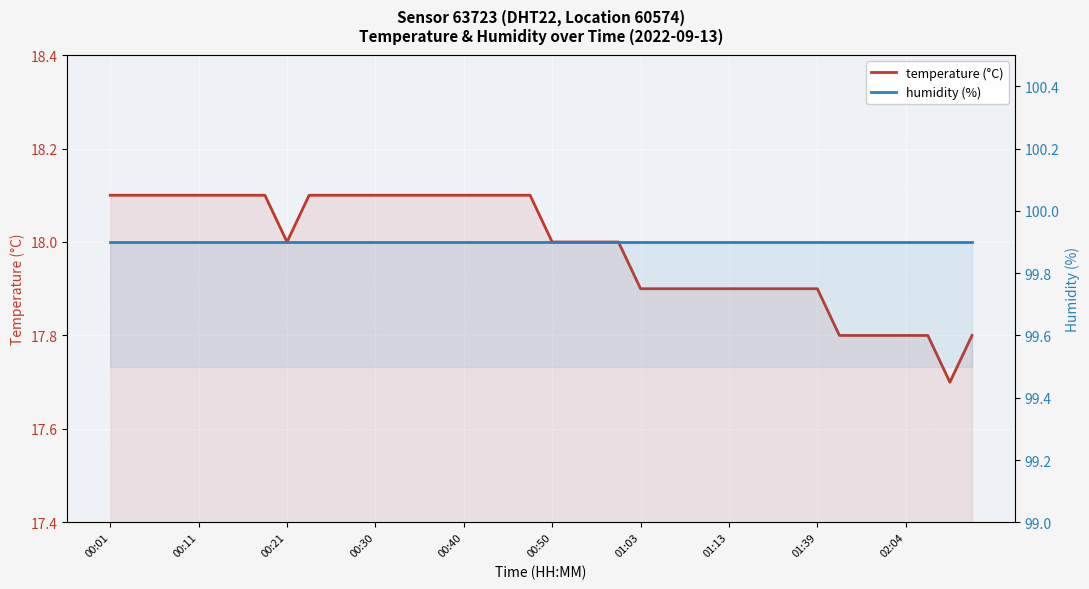

Between 11 and 01:13, which is larger?

11